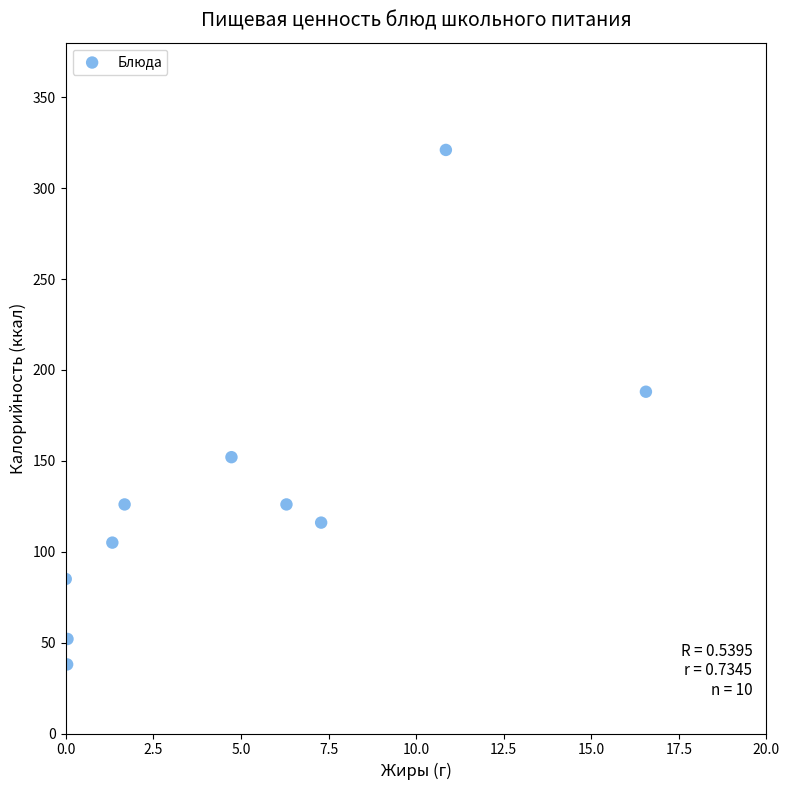

What Y value in the scatter plot is closest to 179?

188